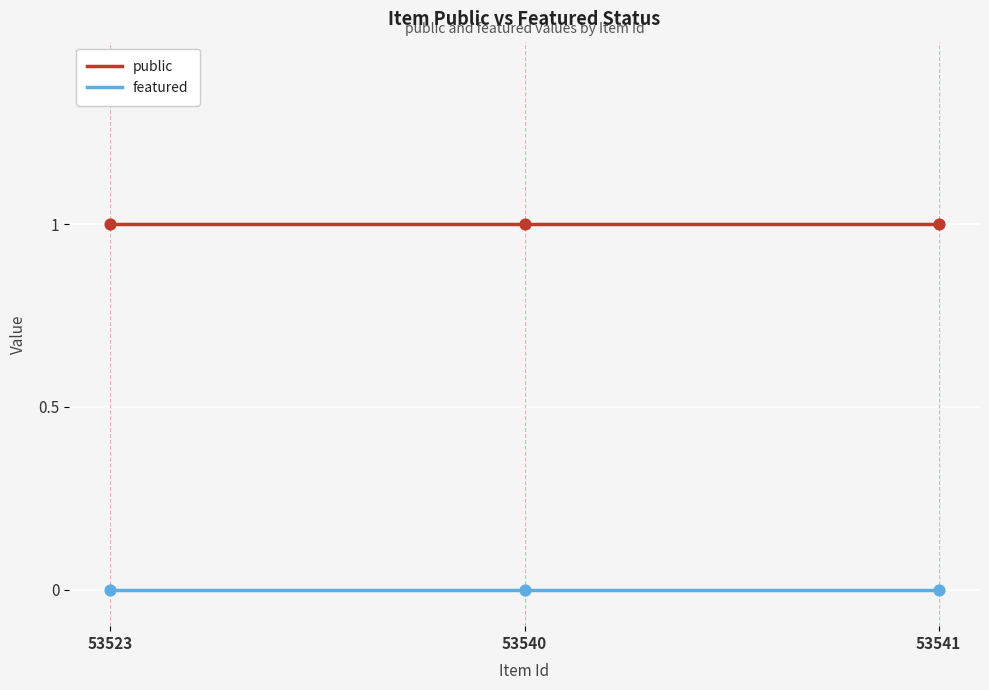

Is the value of public at 53540 greater than the value of featured at 53540?

Yes